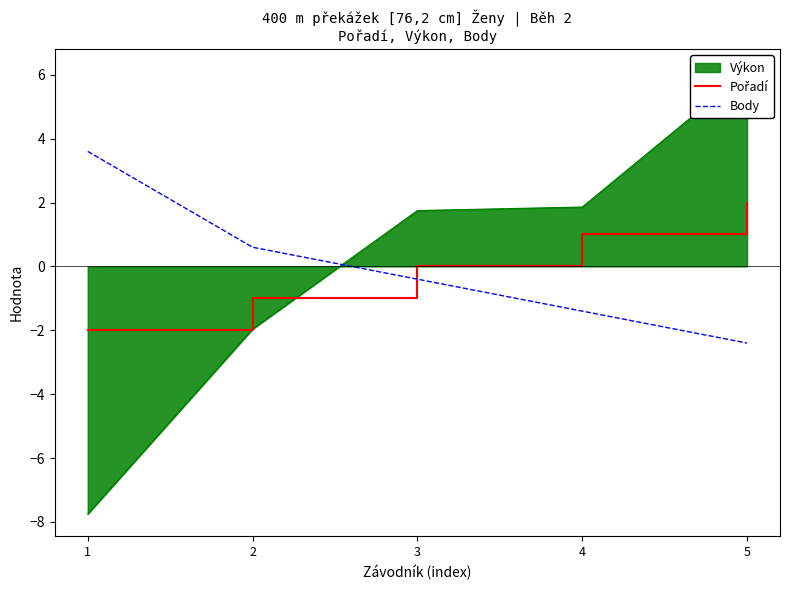

Is it true that Pořadí equals 2.0 at 5?

True